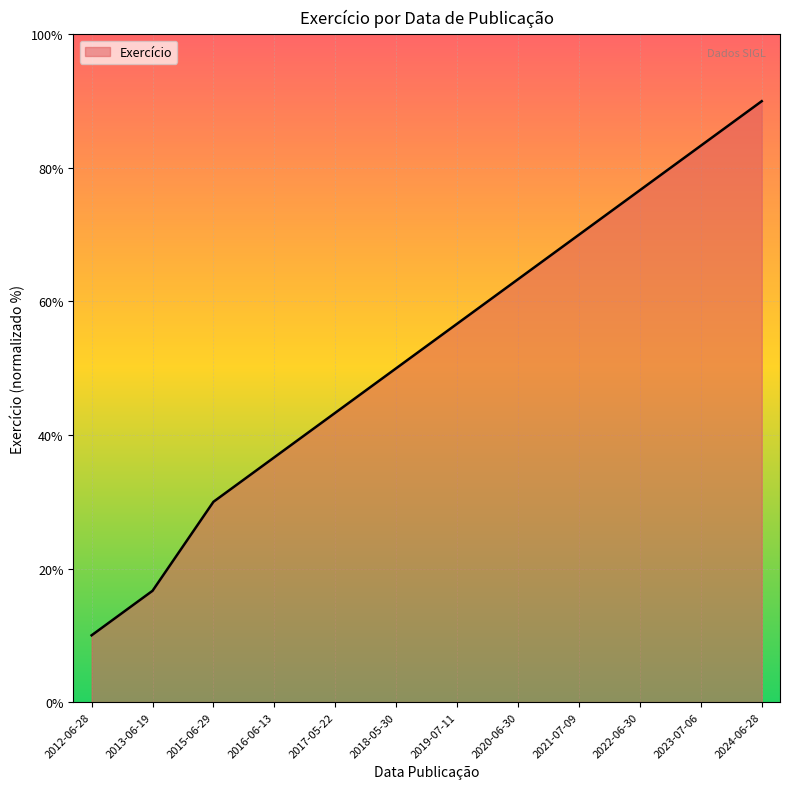

Reading right to left, what are all the values shown in this chart?

90.0	83.3	76.7	70.0	63.3	56.7	50.0	43.3	36.7	30.0	16.7	10.0